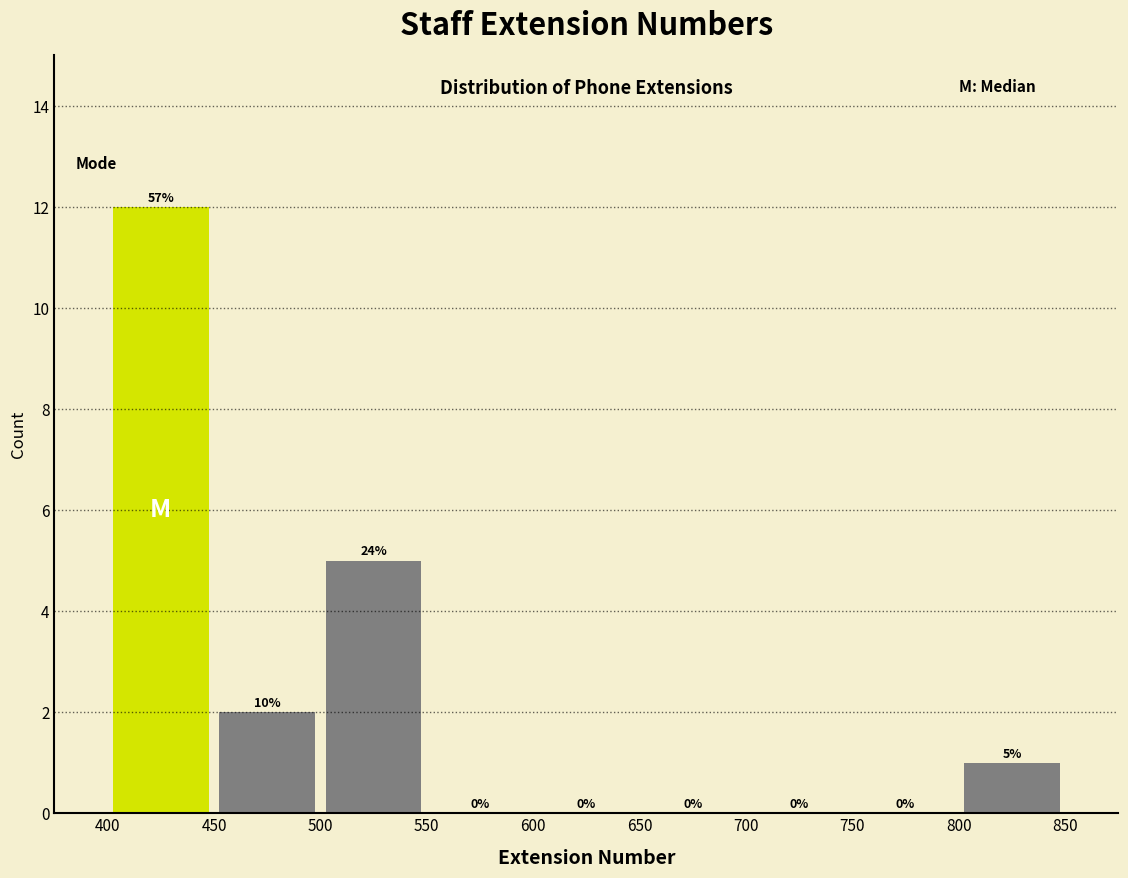

Which range on the x-axis has the tallest bar?

400 to 450